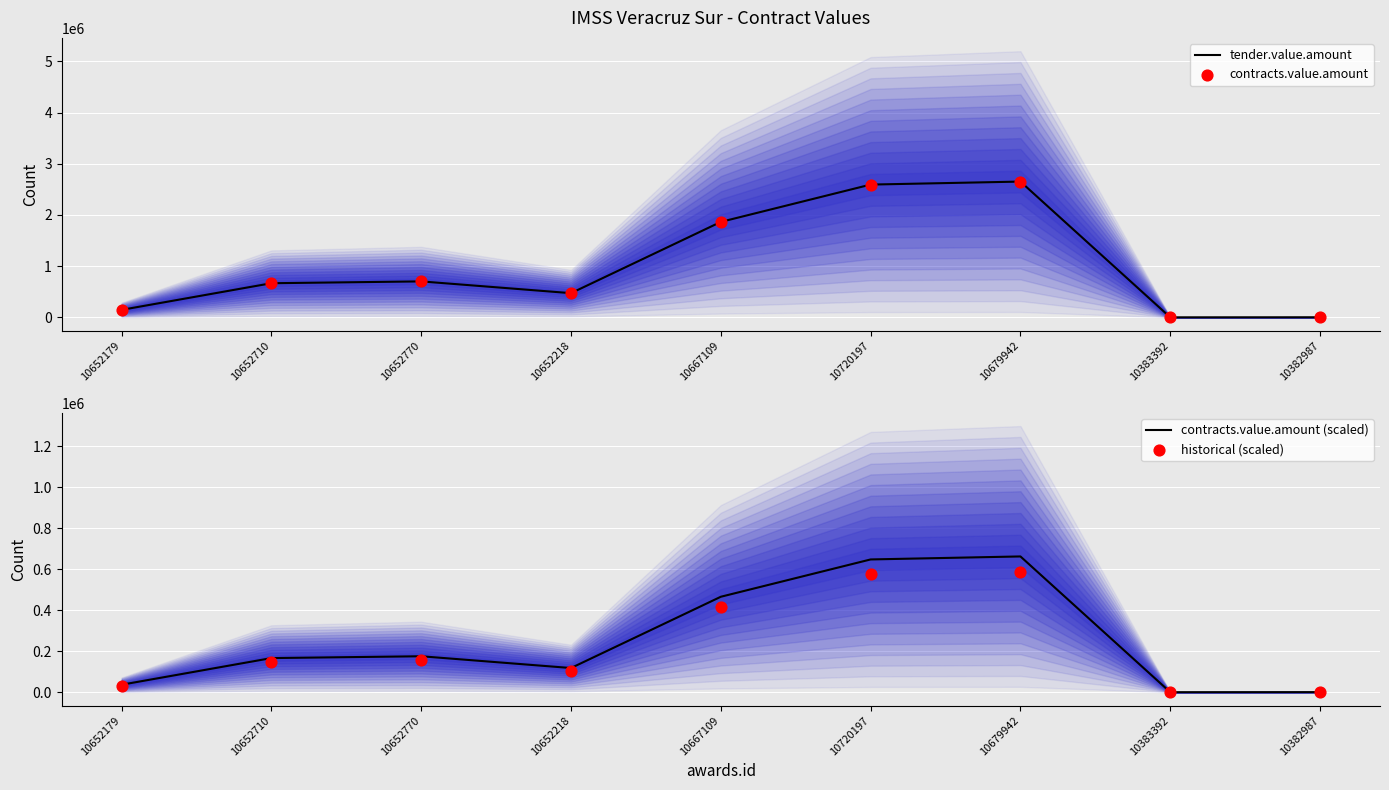

Which series contains the highest Y value?

tender.value.amount